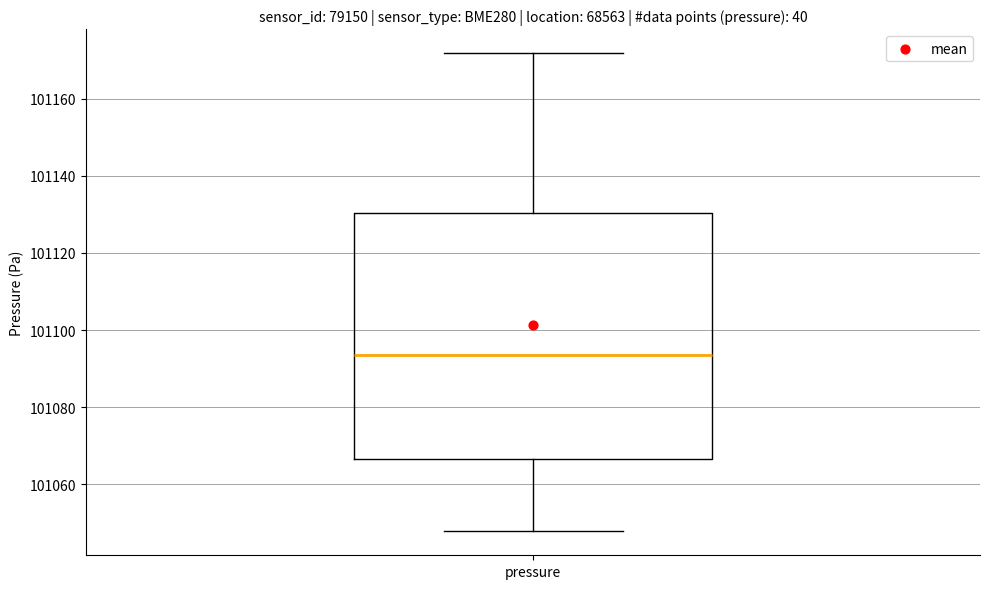

Where does the upper whisker of the box for pressure end on the y-axis? The values are not printed on the chart, so give them approximately, as read against the axis.

101172